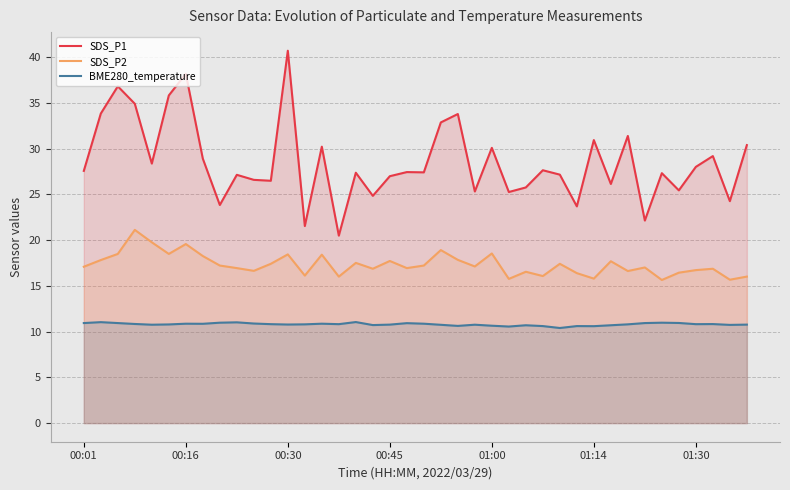

The value of SDS_P2 at 01:14 is 29.4. True or false?

False